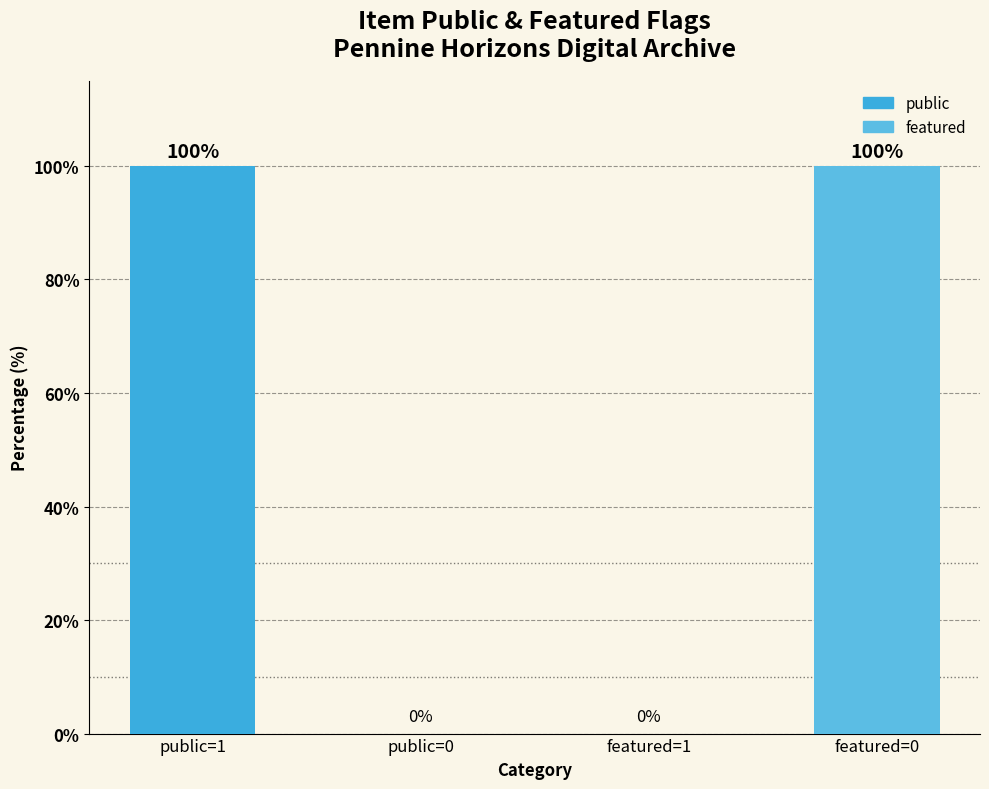

Reading left to right, extract all data points from this chart.

public=1=100	public=0=0	featured=1=0	featured=0=100